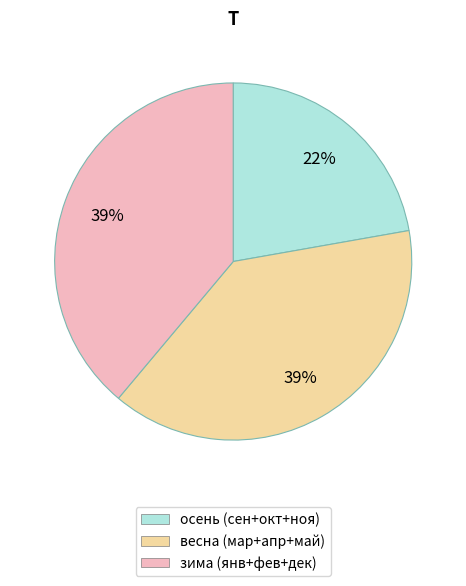

To the nearest percent, what is the difference between the largest and smallest slice percentages?

17%